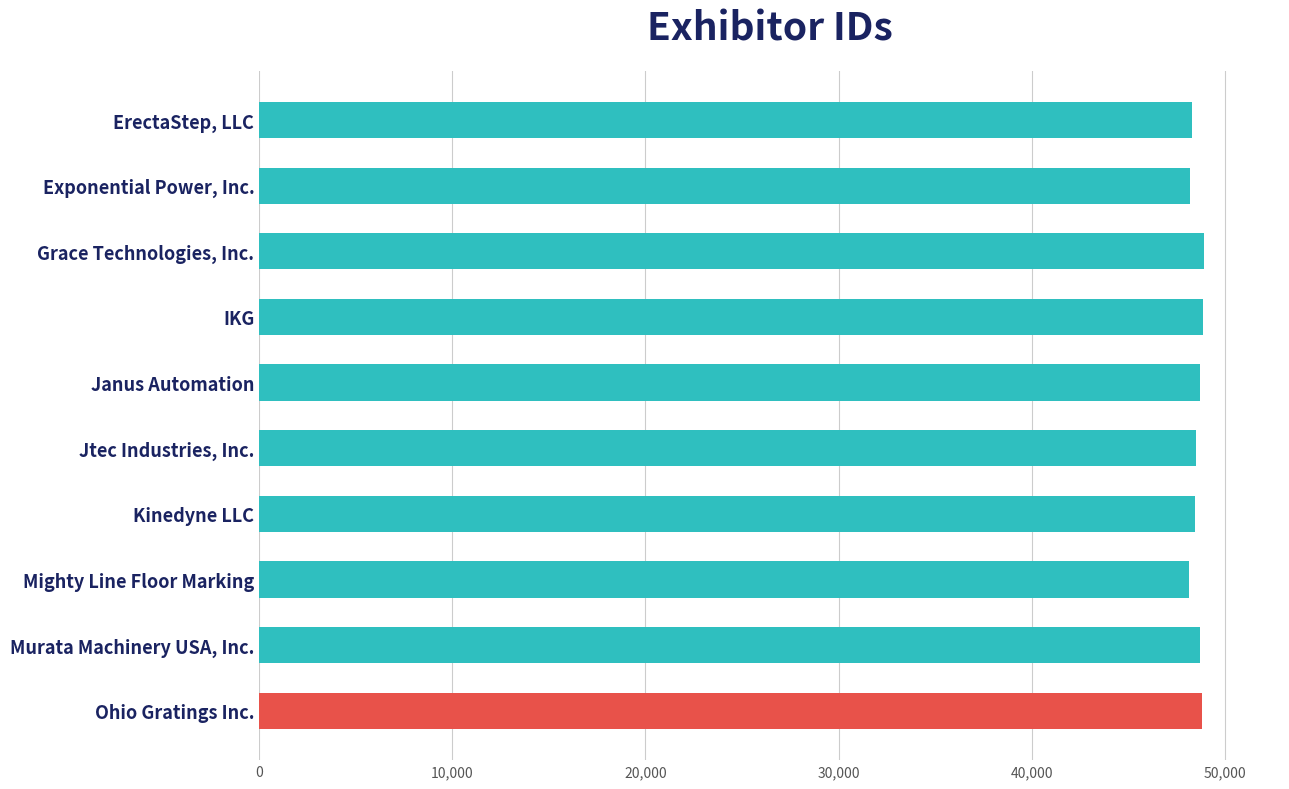

What is the value of the 6th bar from the top?

48514